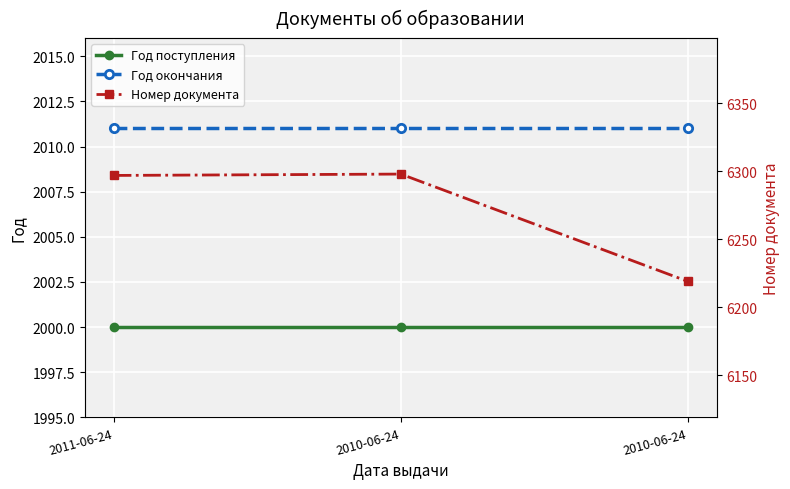

Between 2011-06-24 and 2010-06-24, which series saw the biggest shift?

Номер документа